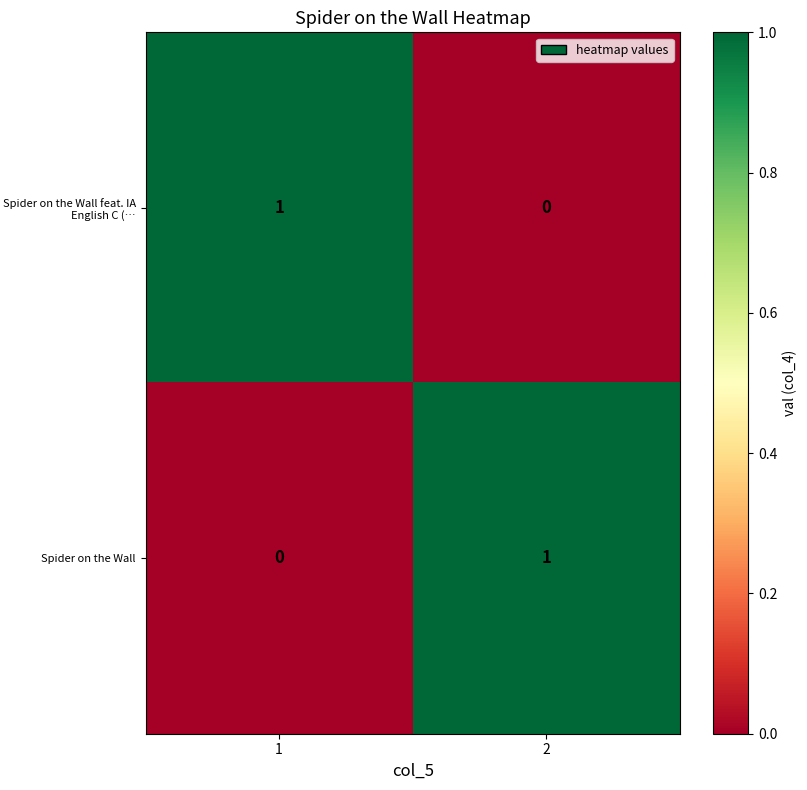

Rank the series at 1 from lowest to highest value.

Spider on the Wall, Spider on the Wall feat. IA English C (…